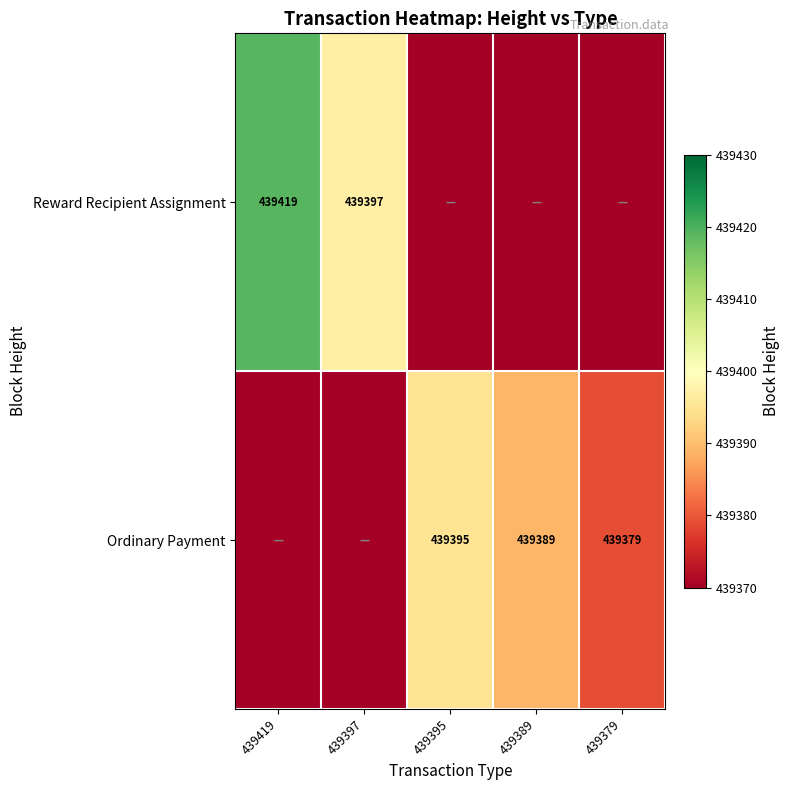

Is it true that Ordinary Payment equals 182221 at 439395?

False